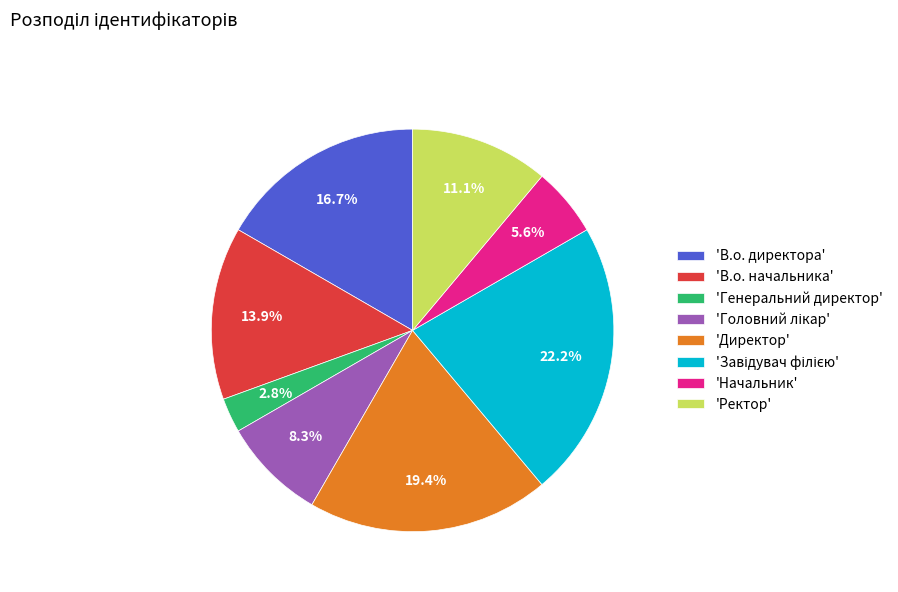

Is 'Начальник' the majority of the pie?

No